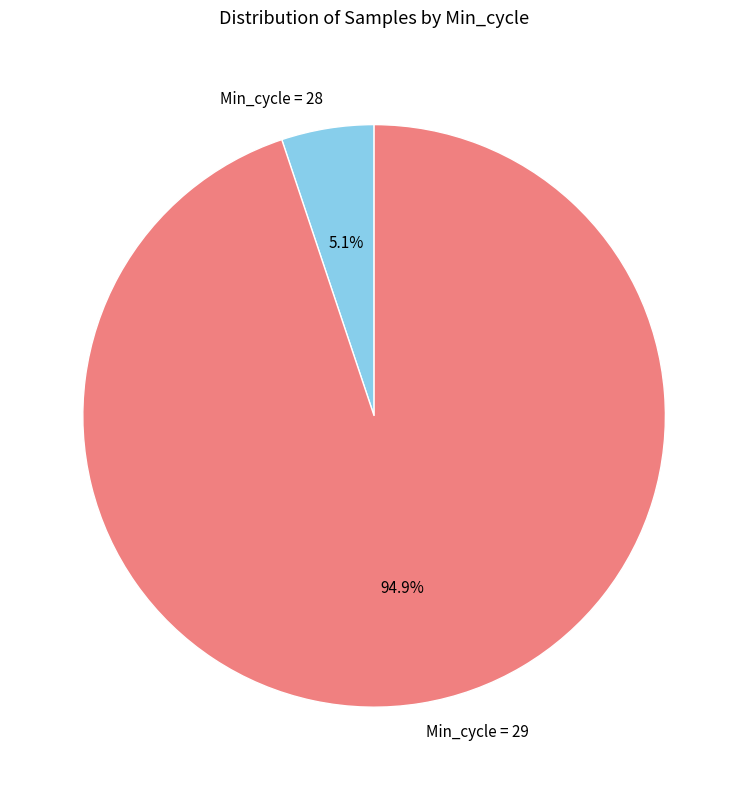

Which has a higher value, Min_cycle = 28 or Min_cycle = 29?

Min_cycle = 29